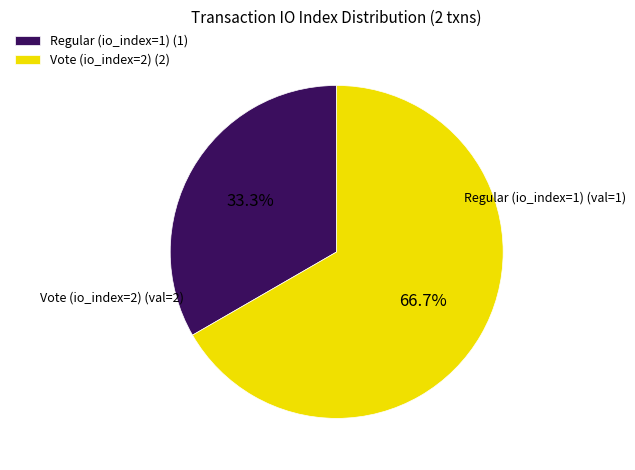

Which slice represents more than half of the pie?

Vote (io_index=2)